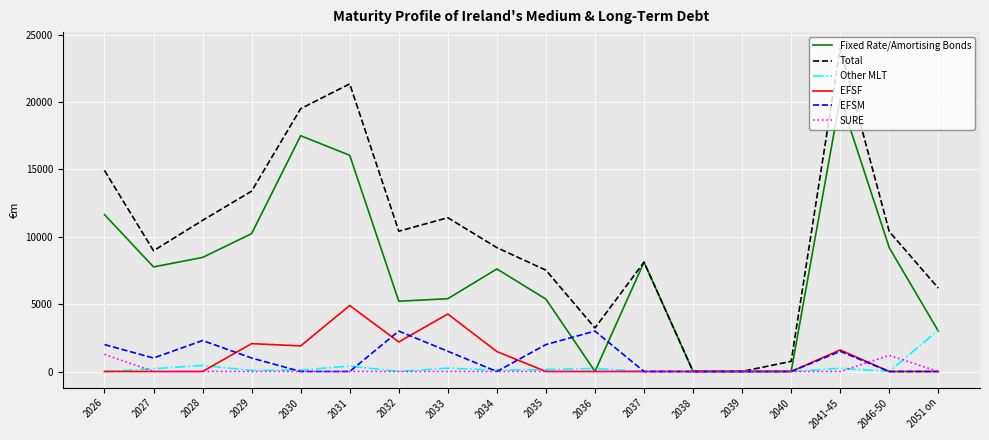

Where is the first local maximum for Other MLT?

2028